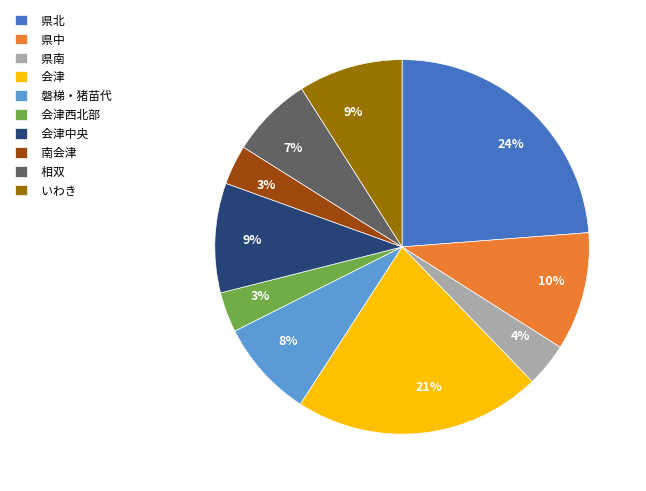

Is there any slice that represents more than half of the pie?

No